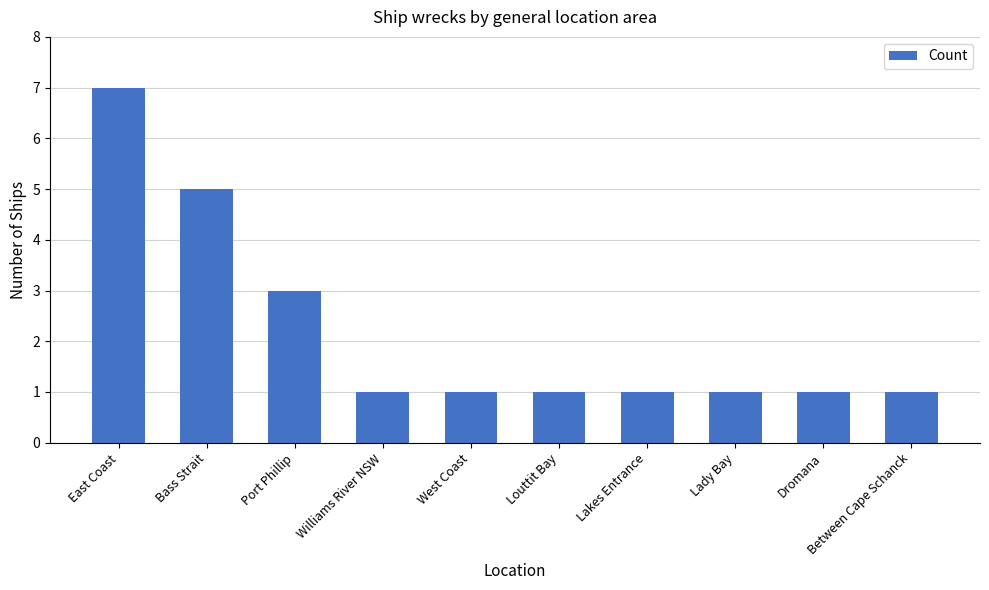

Reading left to right, extract all data points from this chart.

7	5	3	1	1	1	1	1	1	1